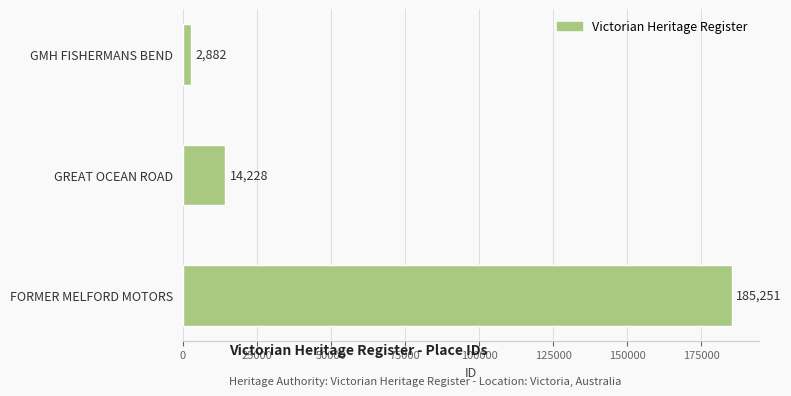

Rank the categories by value from lowest to highest.

GMH FISHERMANS BEND, GREAT OCEAN ROAD, FORMER MELFORD MOTORS